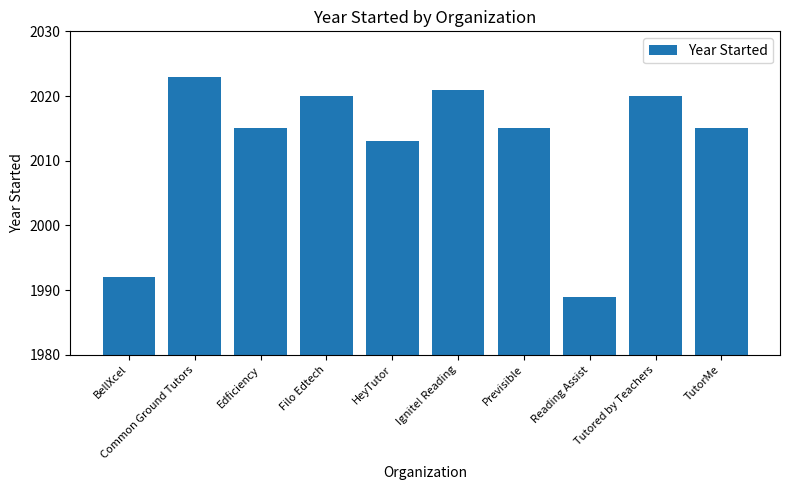

Which label corresponds to the largest value in the chart?

Common Ground Tutors